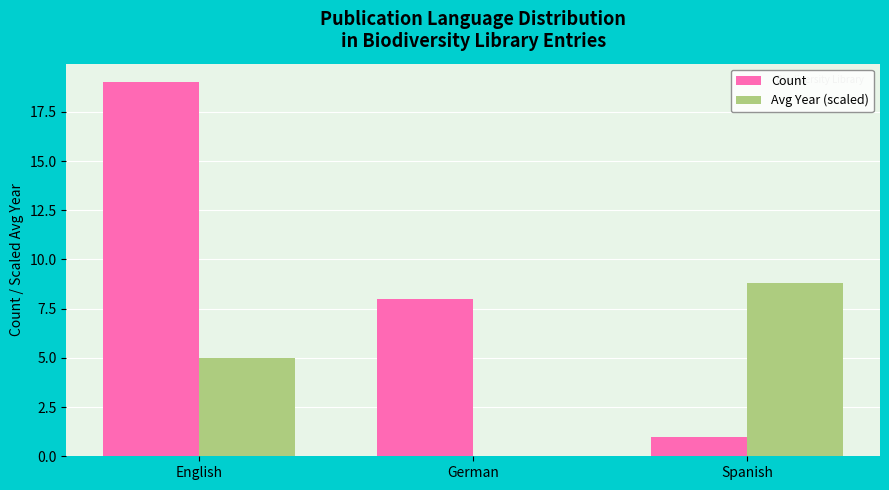

At which label is Avg Year (scaled) closest to 4?

English